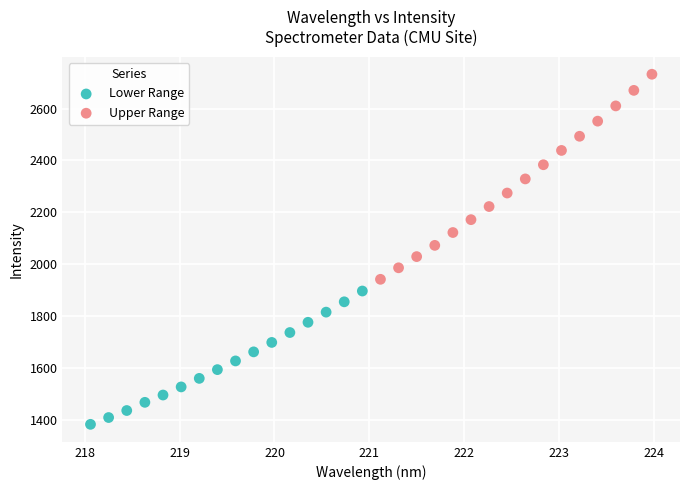

Which series reaches the minimum Y coordinate?

Lower Range